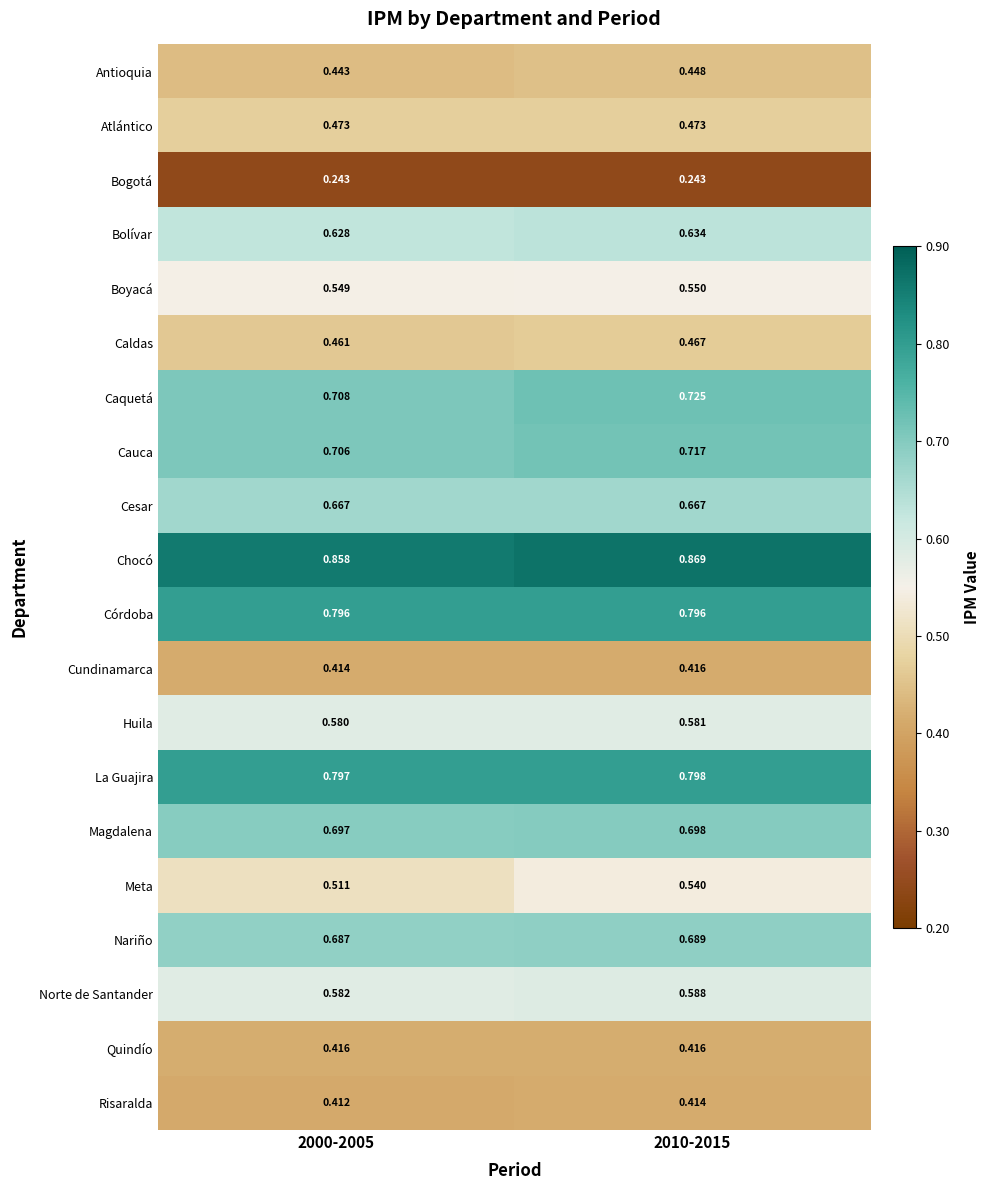

Which series changed the most between 2000-2005 and 2010-2015?

Meta